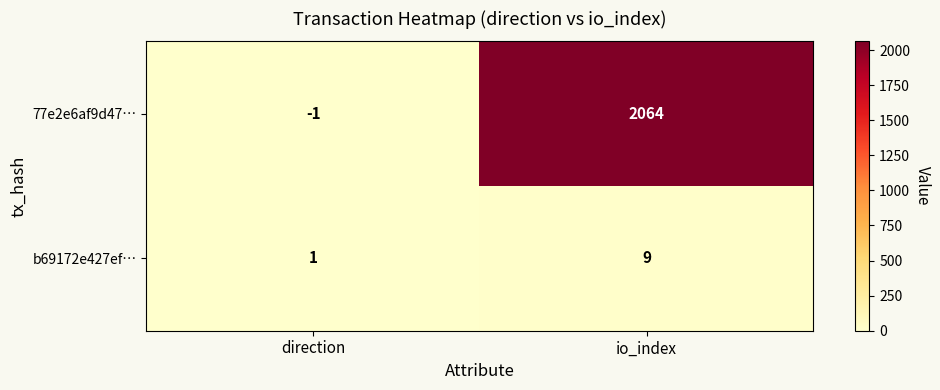

At which category is the sum across all series the highest?

io_index